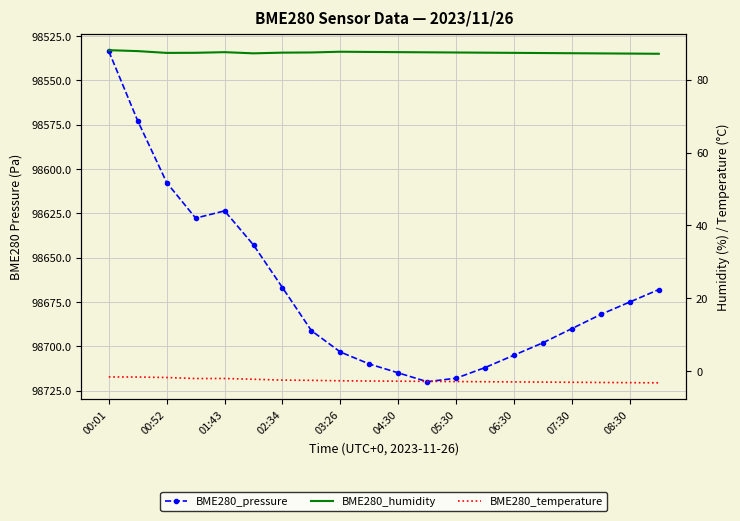

List the series in order of their peak value, lowest first.

BME280_temperature, BME280_humidity, BME280_pressure